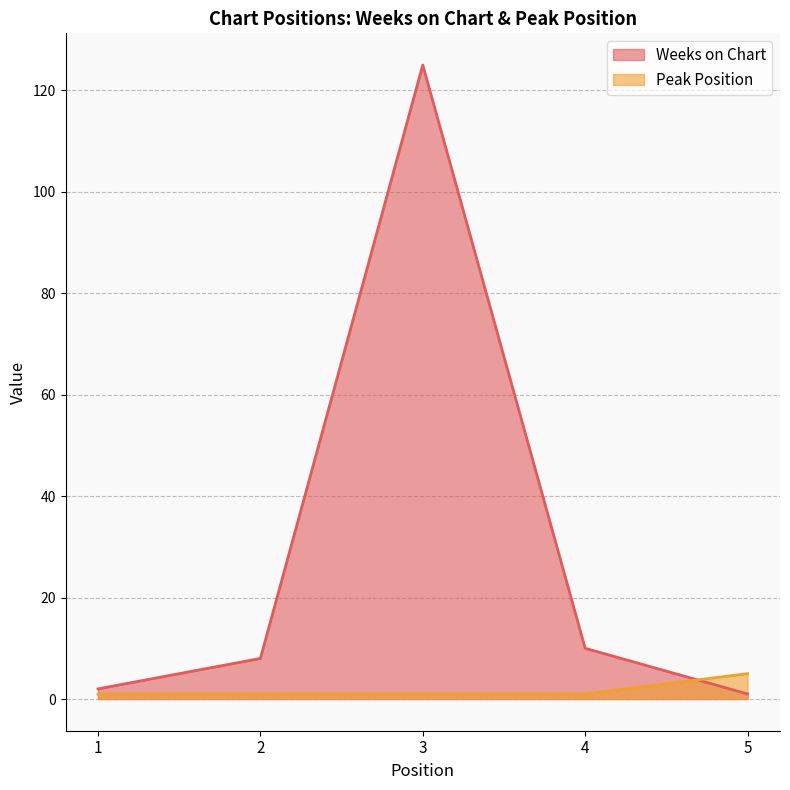

True or false: Peak Position has more than 0 points higher than both neighbors.

False